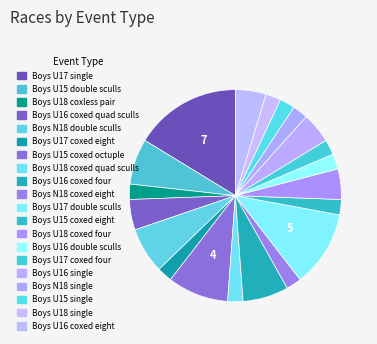

Rank the categories by value from lowest to highest.

Boys U18 coxless pair, Boys U17 coxed eight, Boys U18 coxed quad sculls, Boys N18 coxed eight, Boys U15 coxed eight, Boys U16 double sculls, Boys U17 coxed four, Boys N18 single, Boys U15 single, Boys U18 single, Boys U16 coxed quad sculls, Boys U18 coxed four, Boys U16 single, Boys U16 coxed eight, Boys U15 double sculls, Boys N18 double sculls, Boys U16 coxed four, Boys U15 coxed octuple, Boys U17 double sculls, Boys U17 single